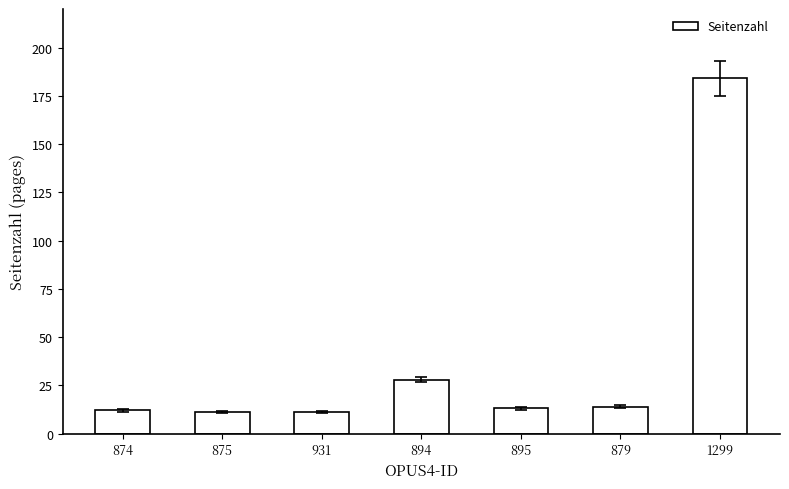

What is the maximum value shown in the chart?

184